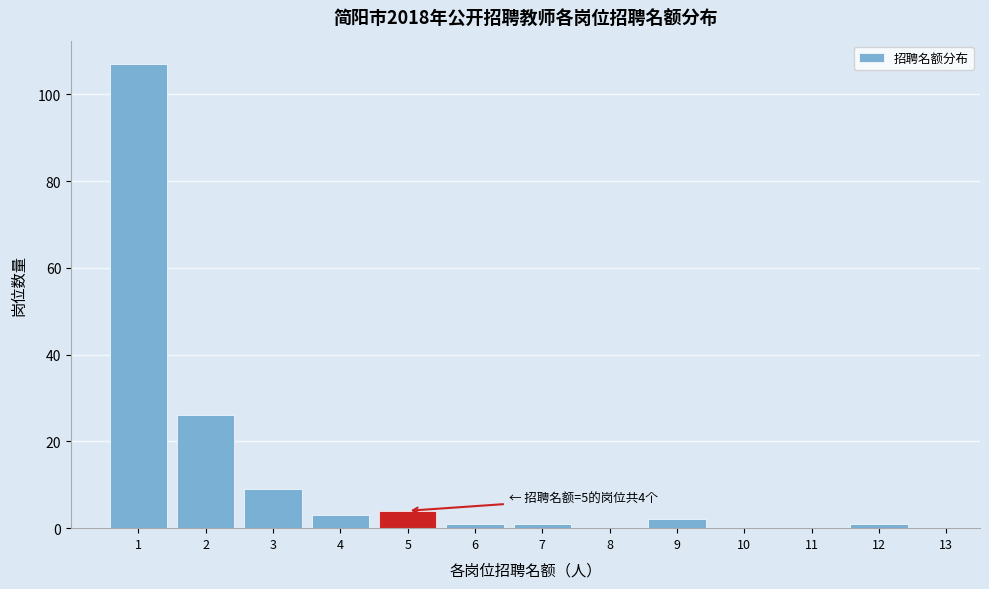

Which range on the x-axis has the tallest bar?

0.5 to 1.5